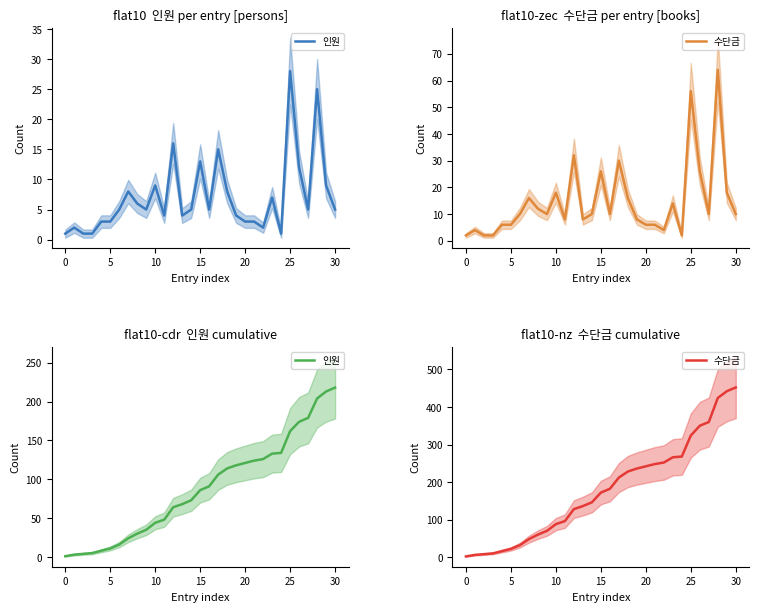

What is the sum of all 수단금 values?

5526